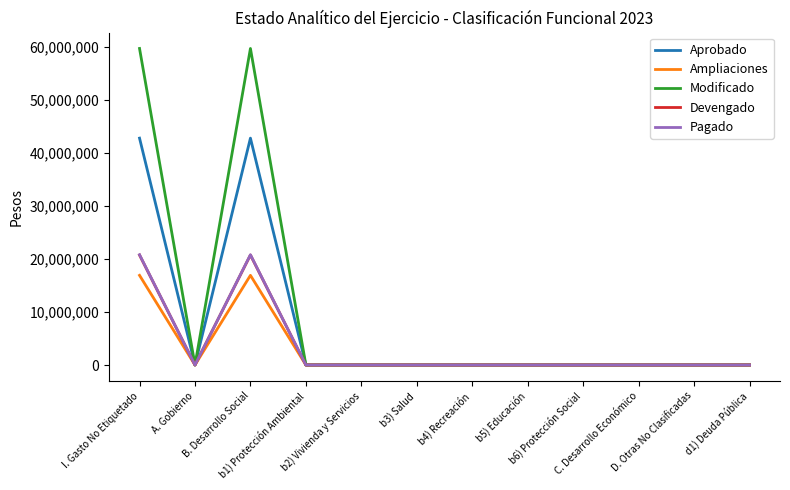

What is the difference between the highest and lowest values at B. Desarrollo Social?

42803792.3